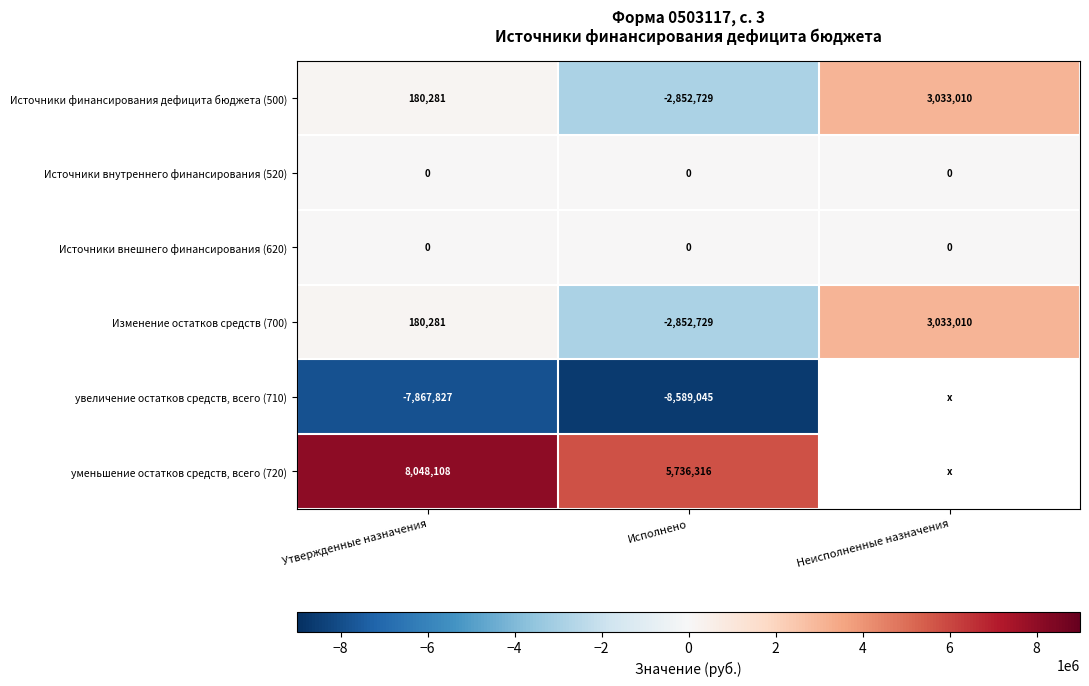

What is the smallest value displayed?

-8589045.4